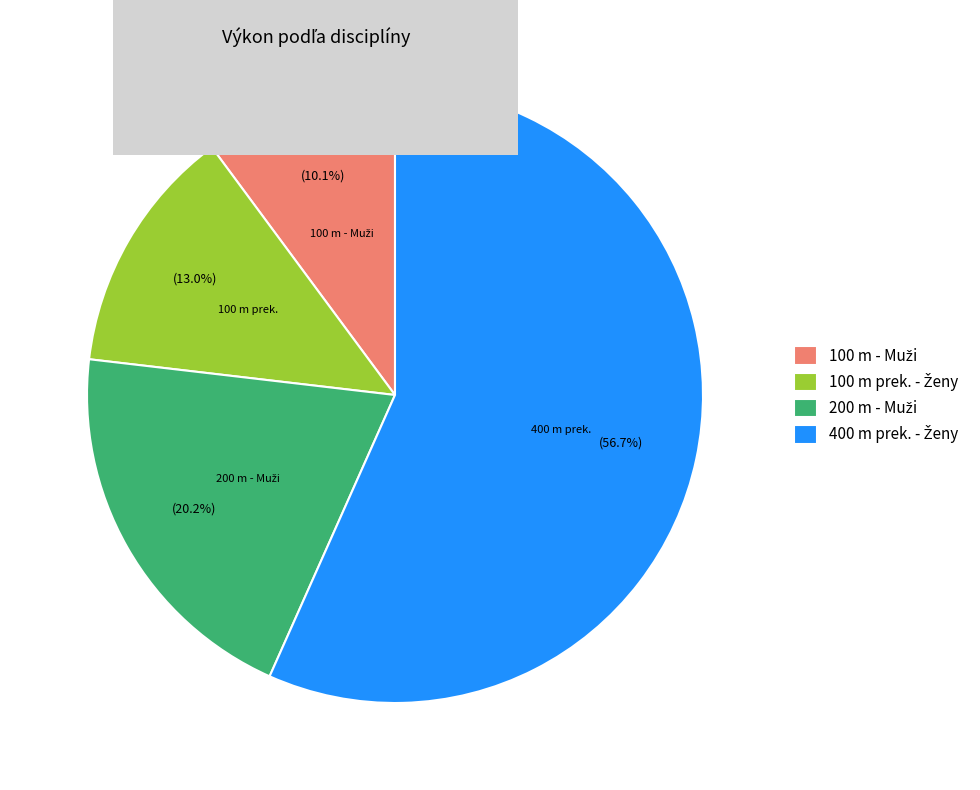

Is there any slice that represents more than half of the pie?

Yes